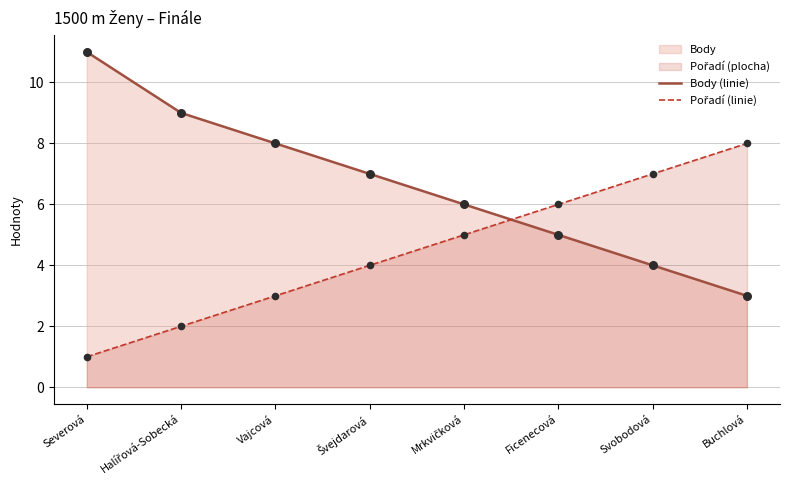

At how many categories does at least one series exceed 6?

6